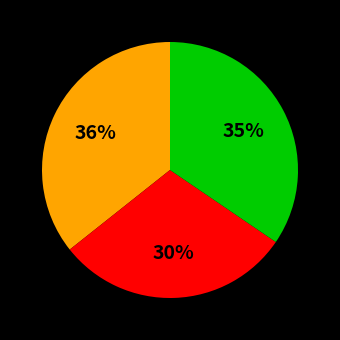

To the nearest percent, what is the difference between the largest and smallest slice percentages?

6%